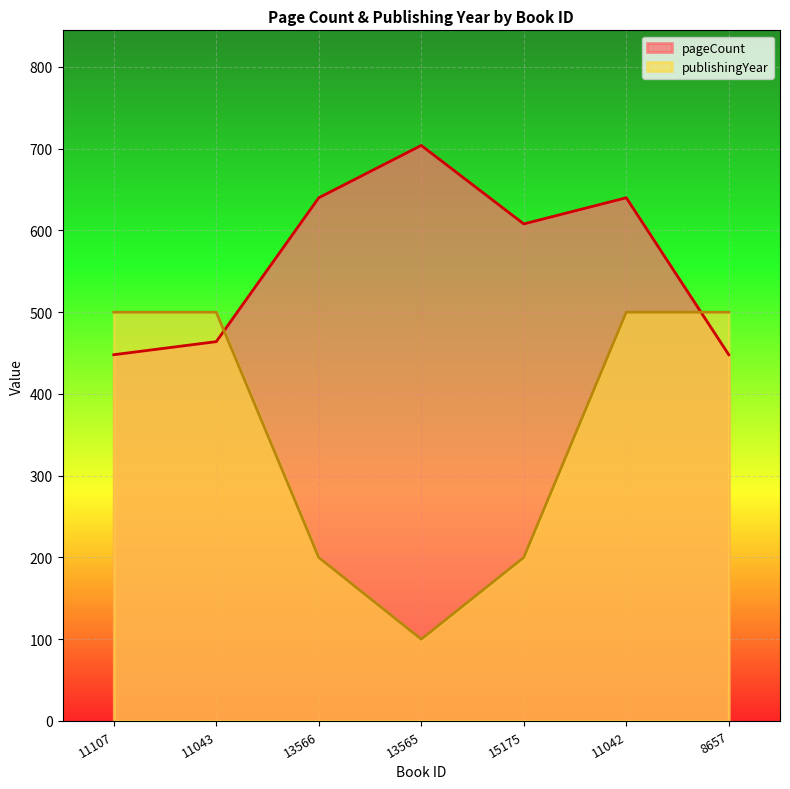

What are all the series names shown in the legend?

pageCount, publishingYear